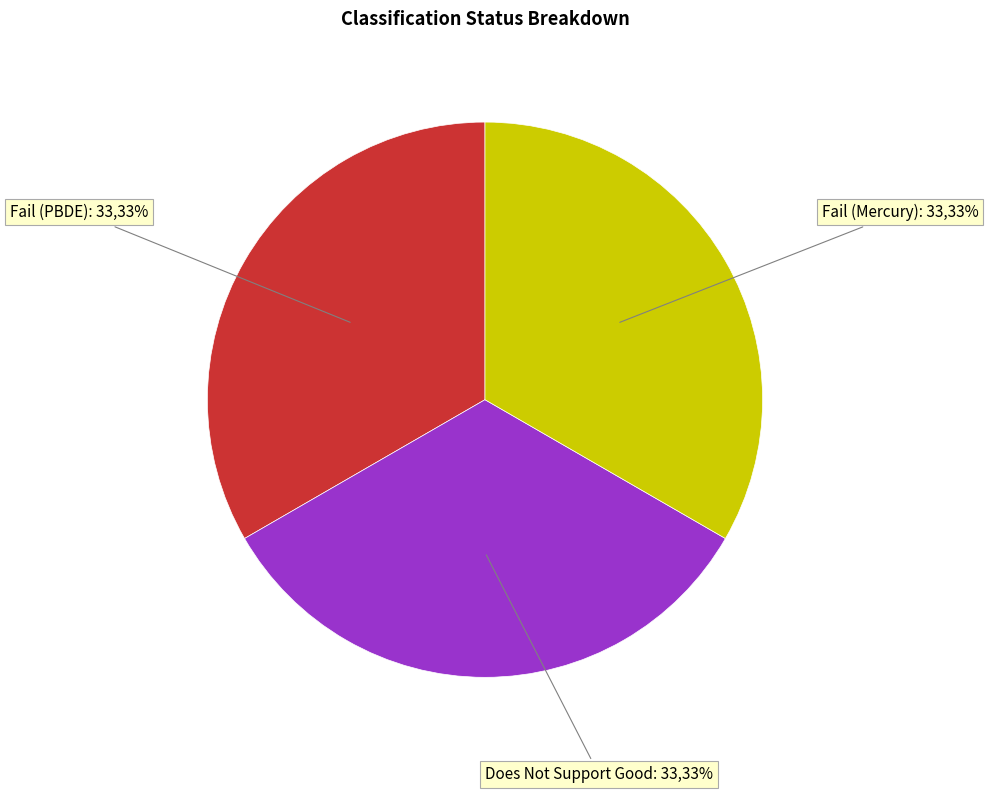

To the nearest percent, what is the average slice percentage?

33%